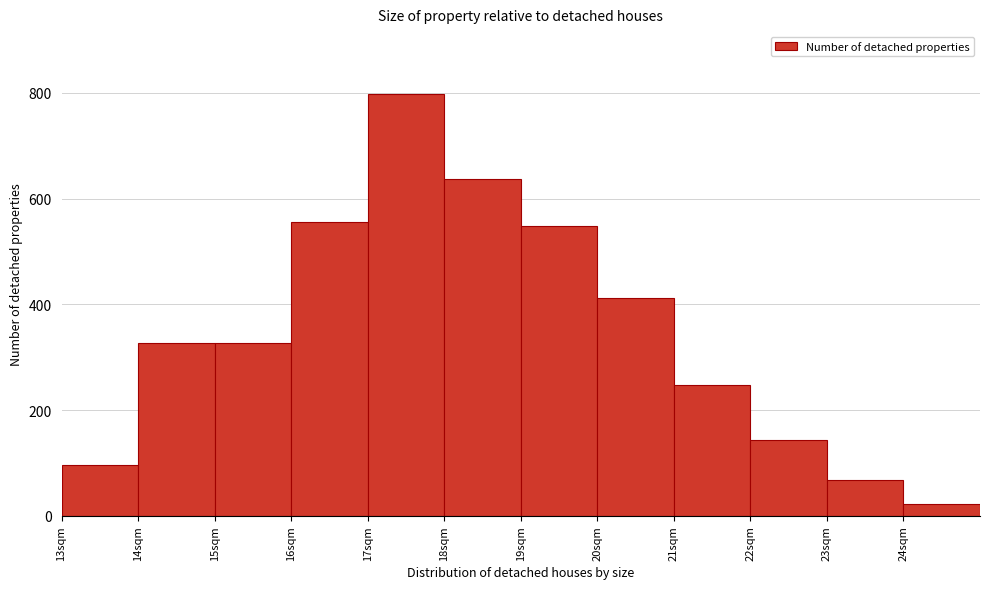

Reading left to right, transcribe this chart: for each bar, give the range it covers on the x-axis and its height. The values are not printed on the chart, so give them approximately, as read against the axis.

13 to 14: 100
14 to 15: 320
15 to 16: 320
16 to 17: 560
17 to 18: 800
18 to 19: 640
19 to 20: 540
20 to 21: 420
21 to 22: 240
22 to 23: 140
23 to 24: 60
24 to 25: 20